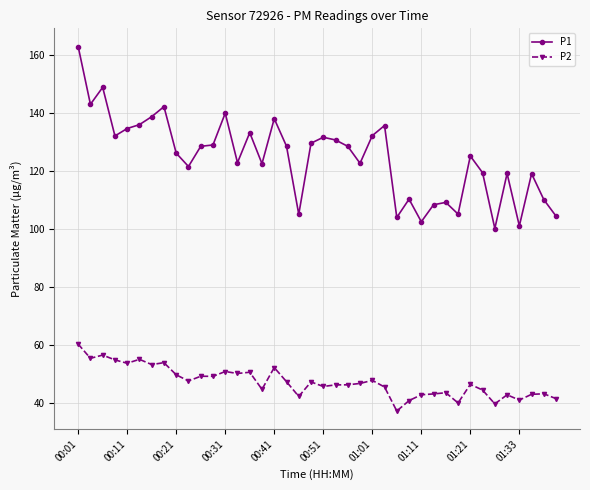

Which series has the largest total across all categories?

P1